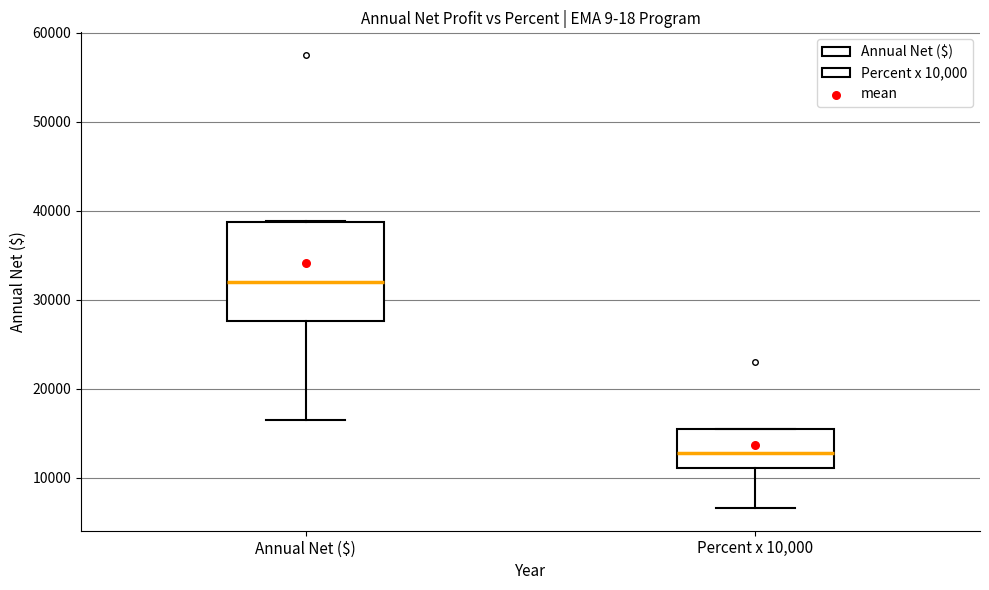

Reading left to right, transcribe this box plot: for each box, give where its median line is, the range the box spans, and where its two whiskers end, as read against the y-axis. The values are not printed on the chart, so give them approximately, as read against the axis.

Annual Net ($): median 32000, box 28000 to 39000, whiskers 16000 to 39000
Percent x 10,000: median 13000, box 11000 to 15000, whiskers 7000 to 16000